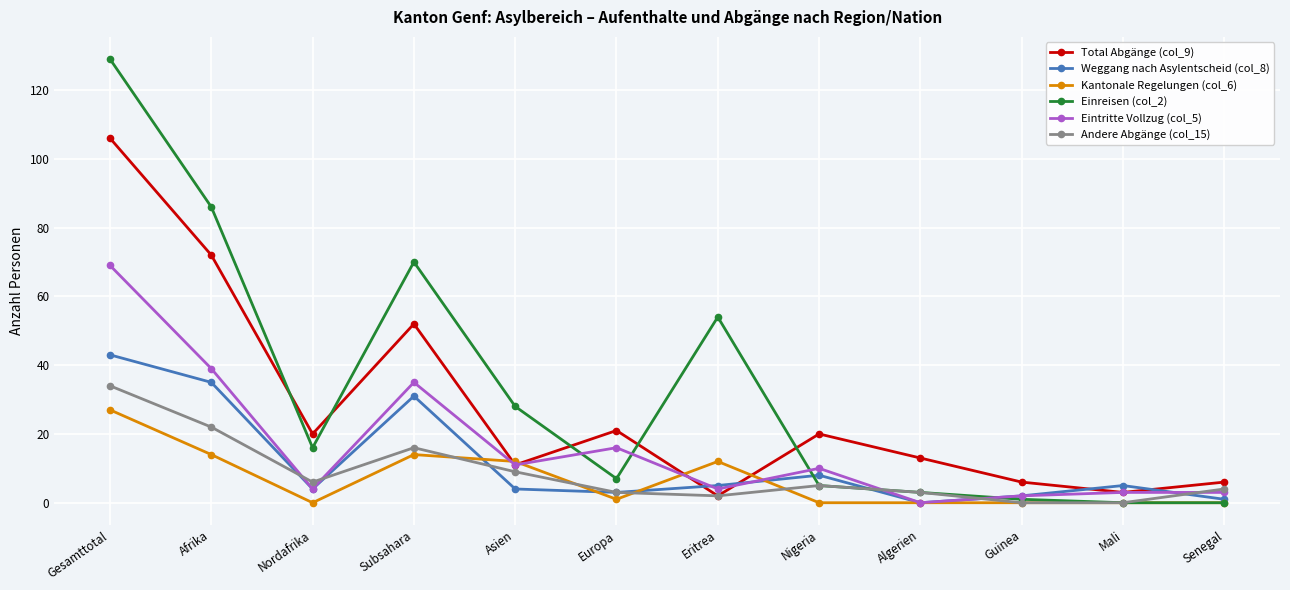

Rank the series by their maximum value, from lowest to highest.

Kantonale Regelungen (col_6), Andere Abgänge (col_15), Weggang nach Asylentscheid (col_8), Eintritte Vollzug (col_5), Total Abgänge (col_9), Einreisen (col_2)